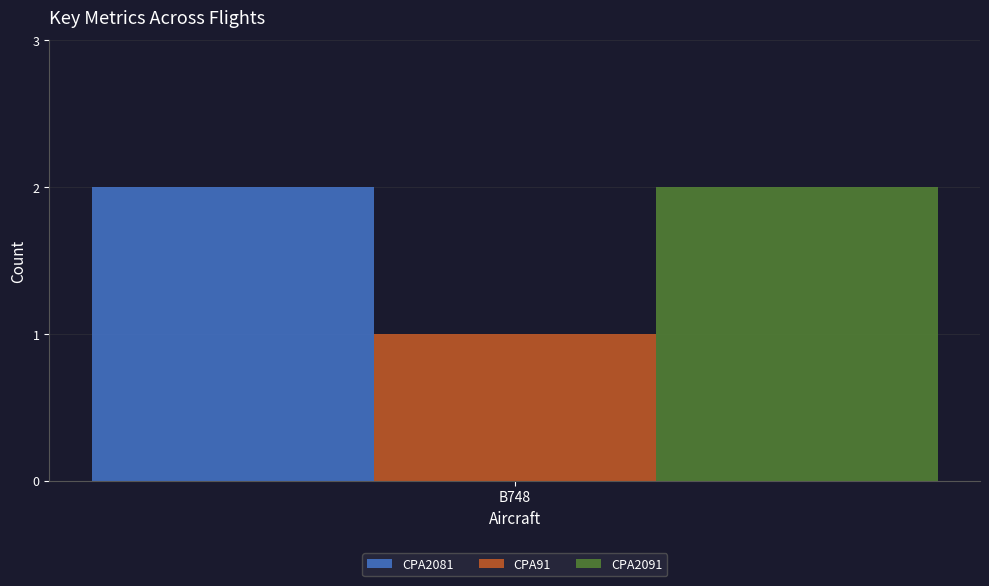

True or false: CPA91 has a value of 1 at B748.

True